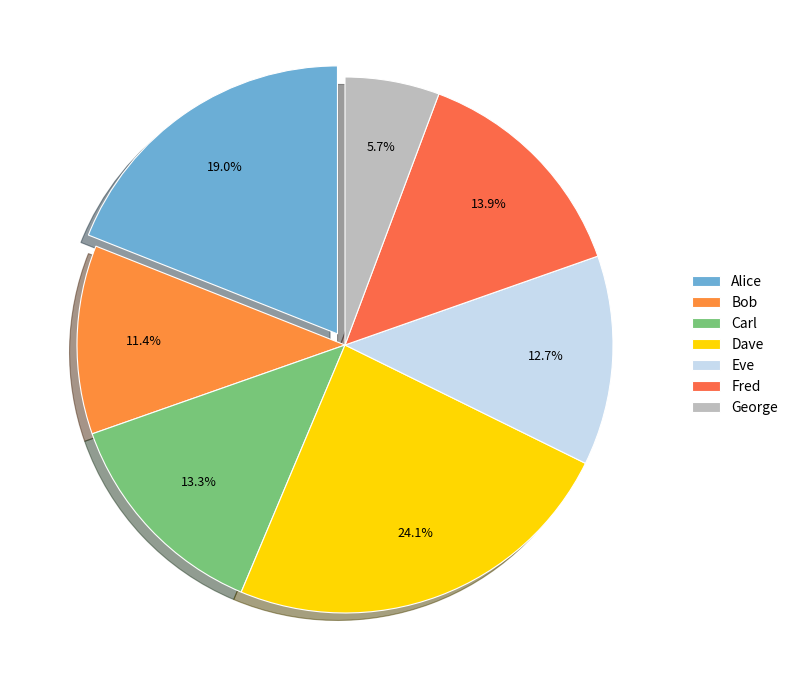

Is Carl the majority of the pie?

No